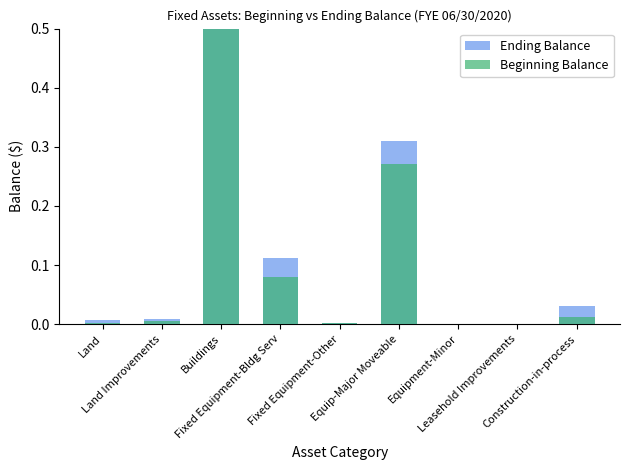

How many distinct data groups are displayed?

2